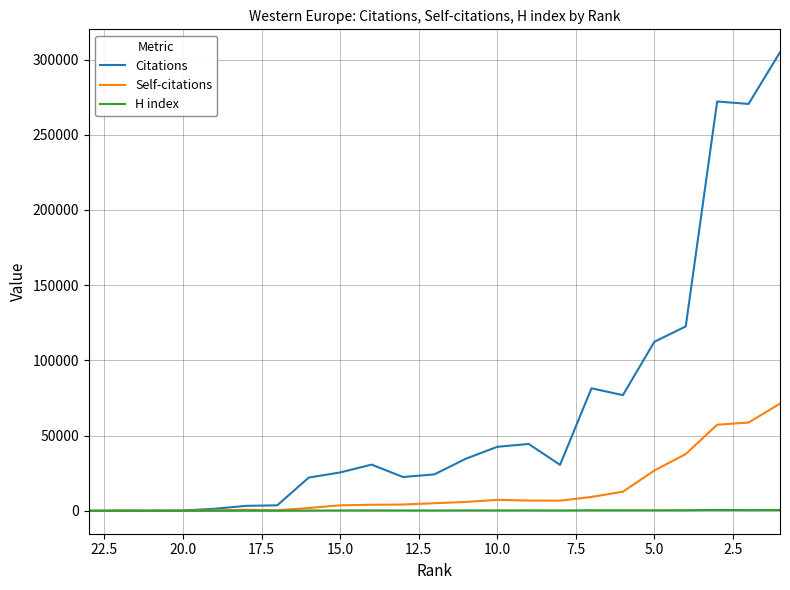

What is the sum of all H index values?

5271